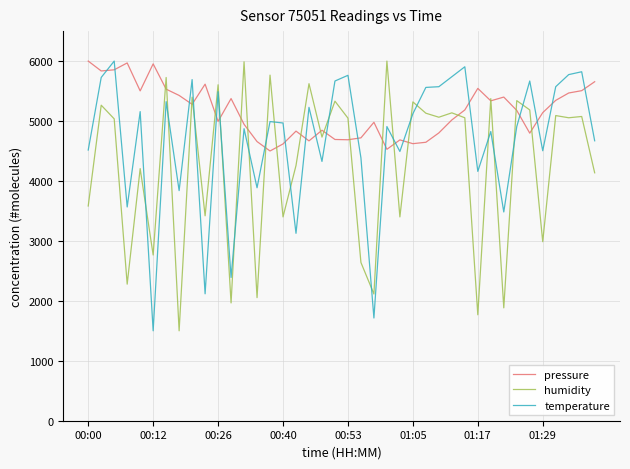

What are all the series names shown in the legend?

pressure, humidity, temperature